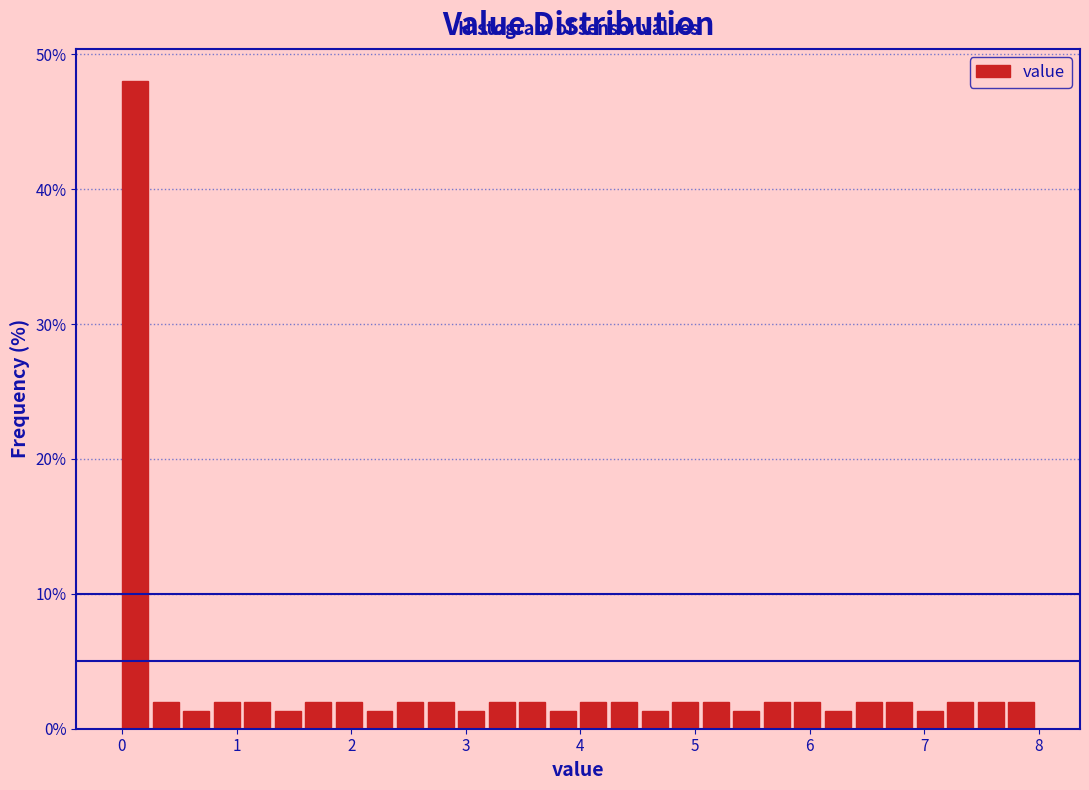

Read against the x-axis, roughly where is the centre of the tallest bar?

0.1